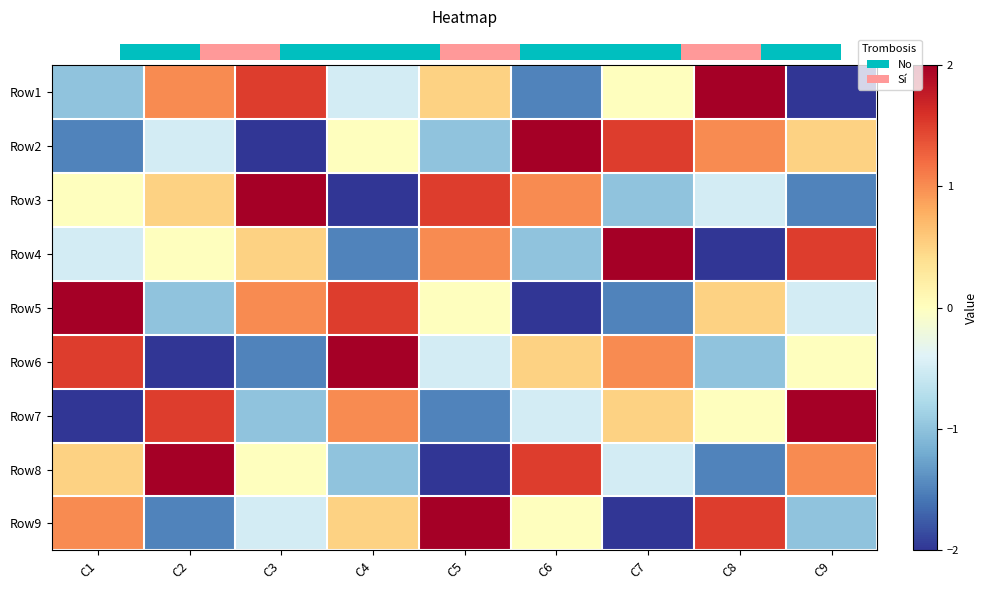

At which label is Row5 closest to 0?

C5